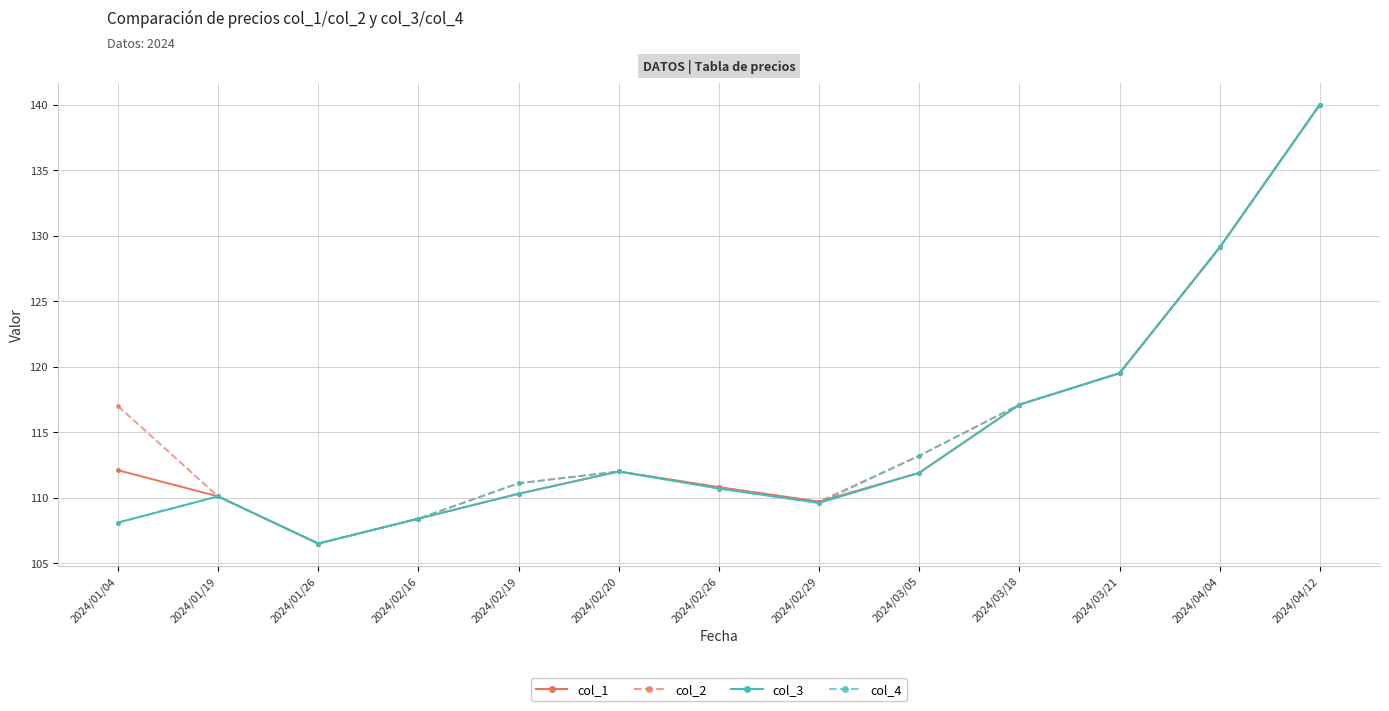

How many data points in col_1 are less than 111?

6